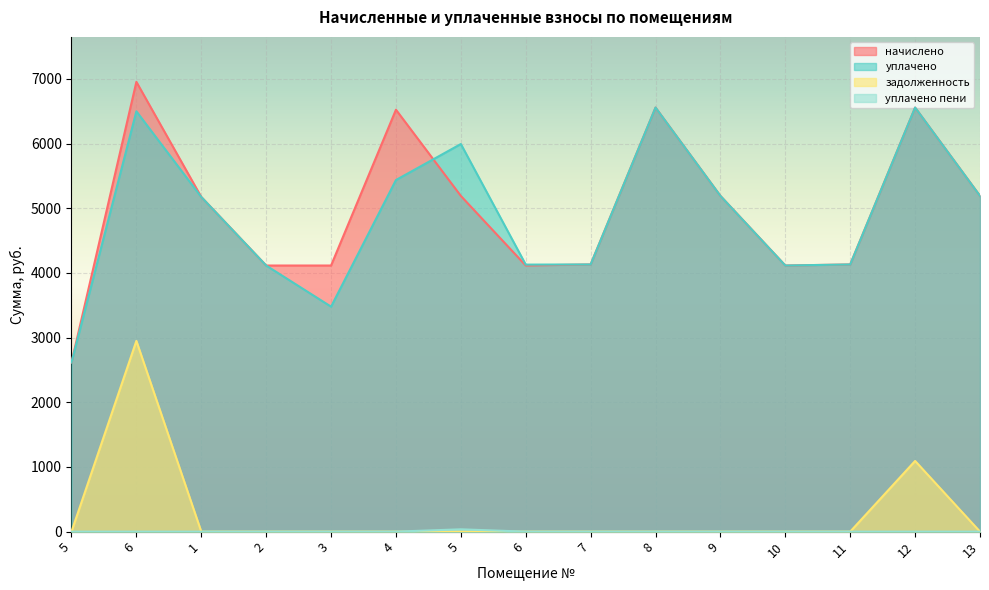

Count the number of data series in this chart.

4